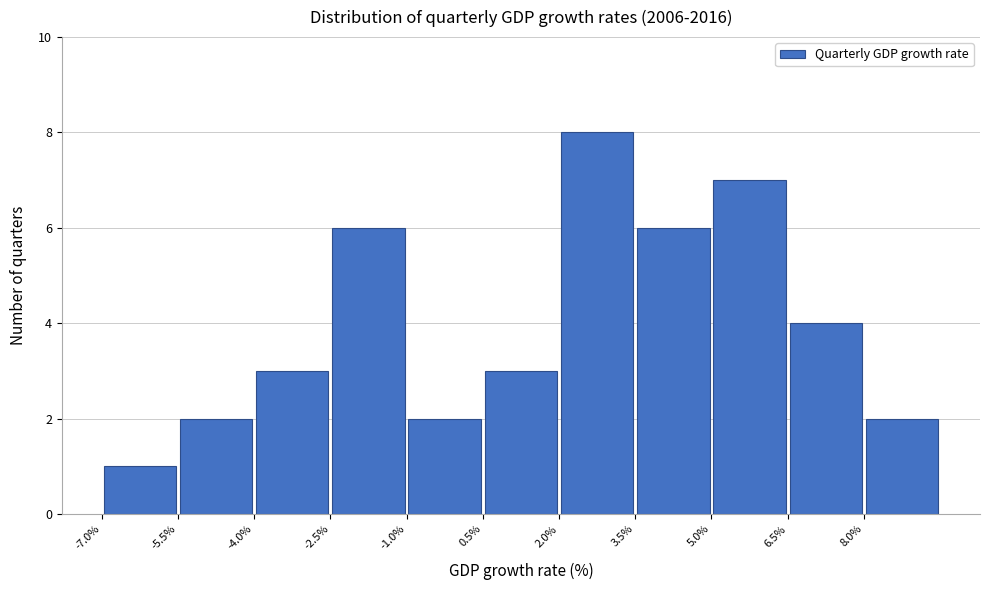

Which range on the x-axis has the tallest bar?

2.0 to 3.5